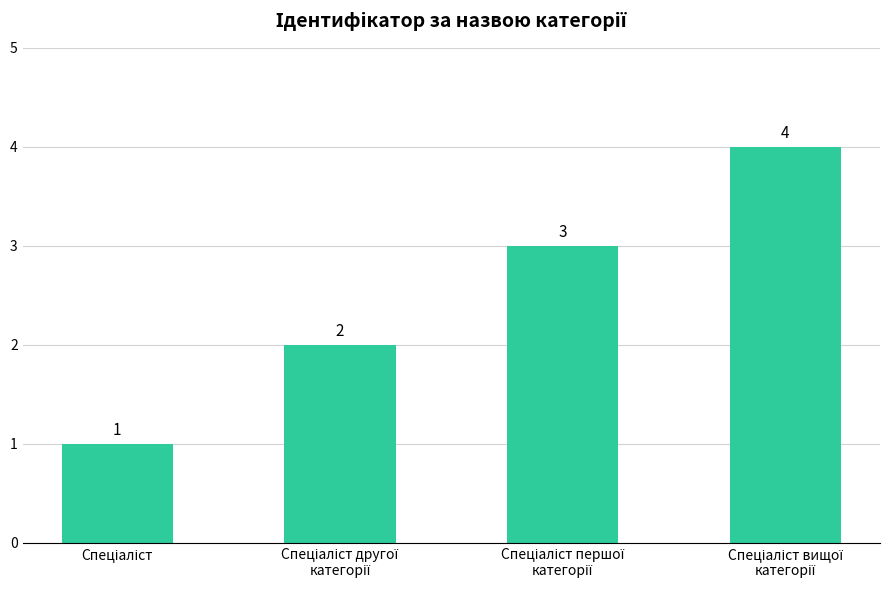

Count the values in the range 2 to 4.

3